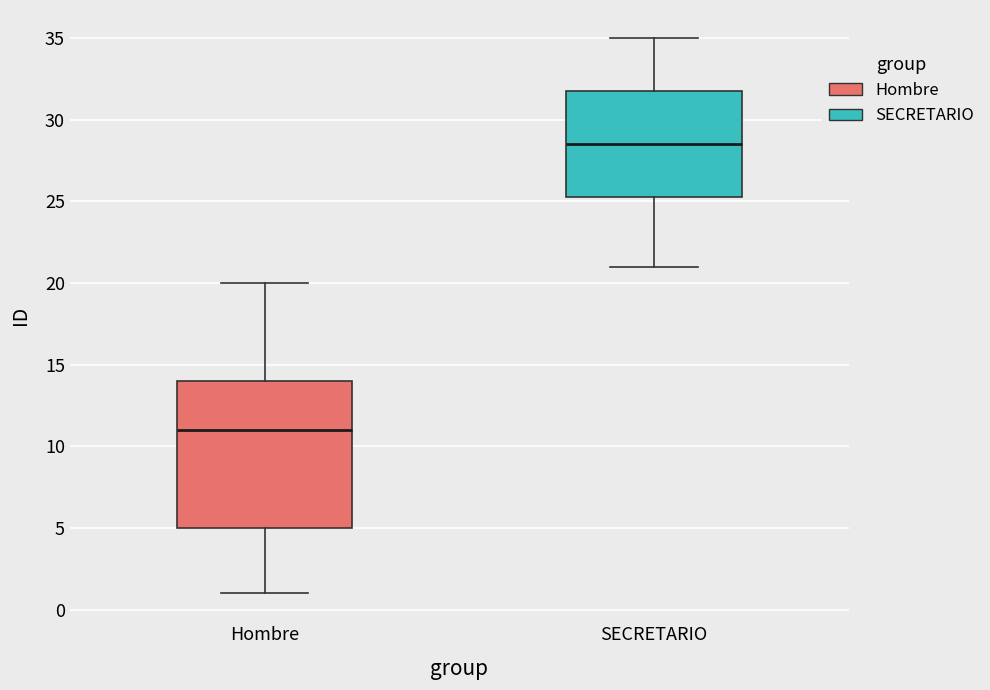

Which box has the highest median line?

SECRETARIO